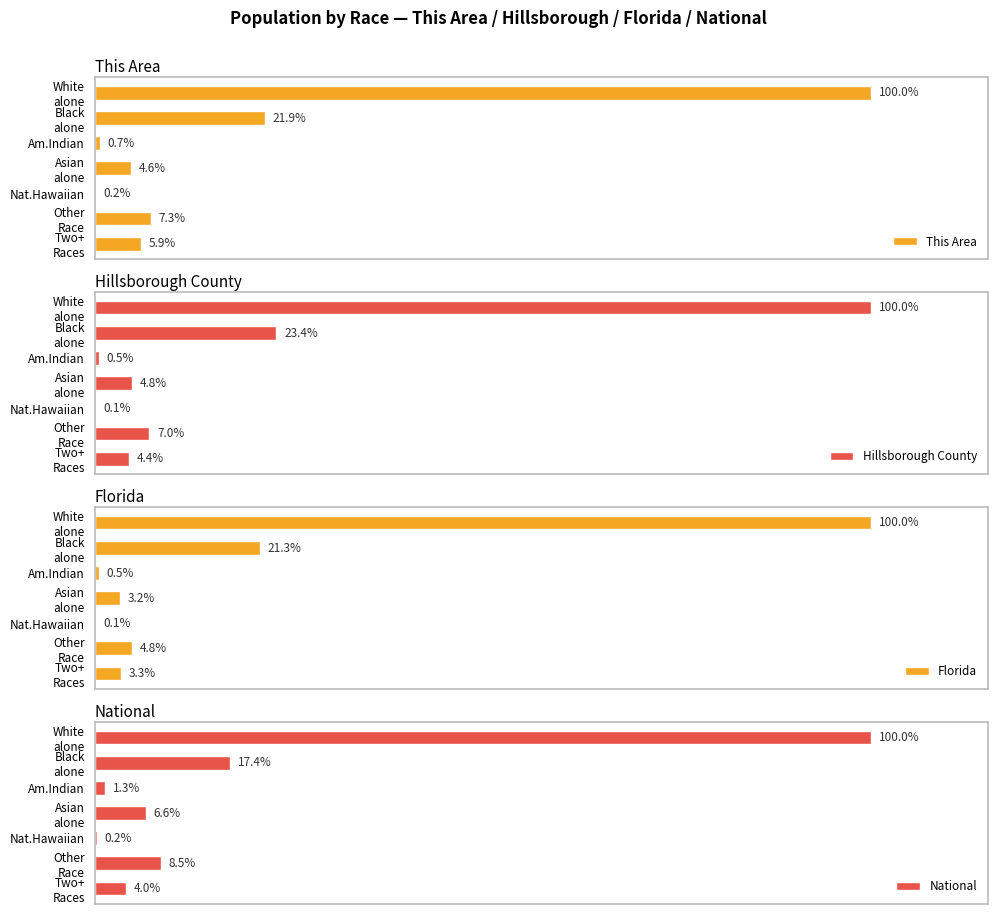

Which series has the largest total across all categories?

This Area